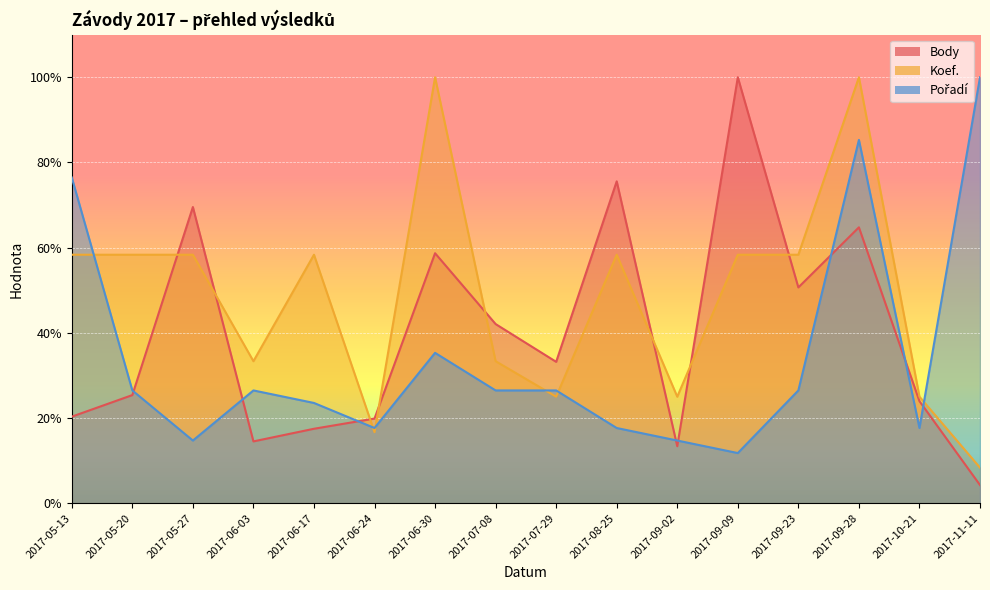

Reading left to right, transcribe all the data shown in this chart.

Body: 2017-05-13=20.3	2017-05-20=25.4	2017-05-27=69.5	2017-06-03=14.5	2017-06-17=17.5	2017-06-24=19.9	2017-06-30=58.7	2017-07-08=42.1	2017-07-29=33.2	2017-08-25=75.6	2017-09-02=13.4	2017-09-09=100.0	2017-09-23=50.7	2017-09-28=64.8	2017-10-21=23.9	2017-11-11=4.3
Koef.: 2017-05-13=58.3	2017-05-20=58.3	2017-05-27=58.3	2017-06-03=33.3	2017-06-17=58.3	2017-06-24=16.7	2017-06-30=100.0	2017-07-08=33.3	2017-07-29=25.0	2017-08-25=58.3	2017-09-02=25.0	2017-09-09=58.3	2017-09-23=58.3	2017-09-28=100.0	2017-10-21=25.0	2017-11-11=8.3
Pořadí: 2017-05-13=76.5	2017-05-20=26.5	2017-05-27=14.7	2017-06-03=26.5	2017-06-17=23.5	2017-06-24=17.6	2017-06-30=35.3	2017-07-08=26.5	2017-07-29=26.5	2017-08-25=17.6	2017-09-02=14.7	2017-09-09=11.8	2017-09-23=26.5	2017-09-28=85.3	2017-10-21=17.6	2017-11-11=100.0